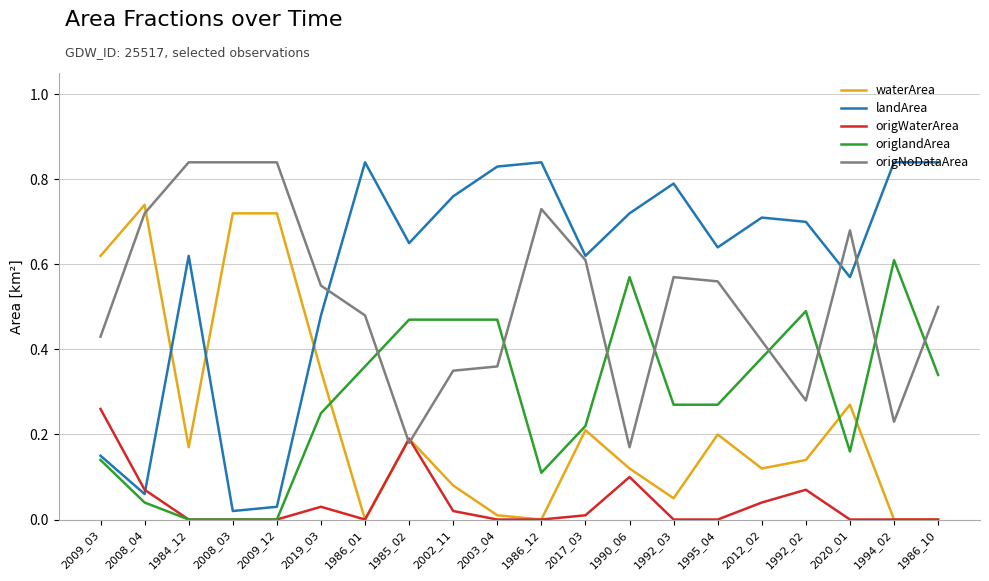

Which series has the widest spread of values?

landArea